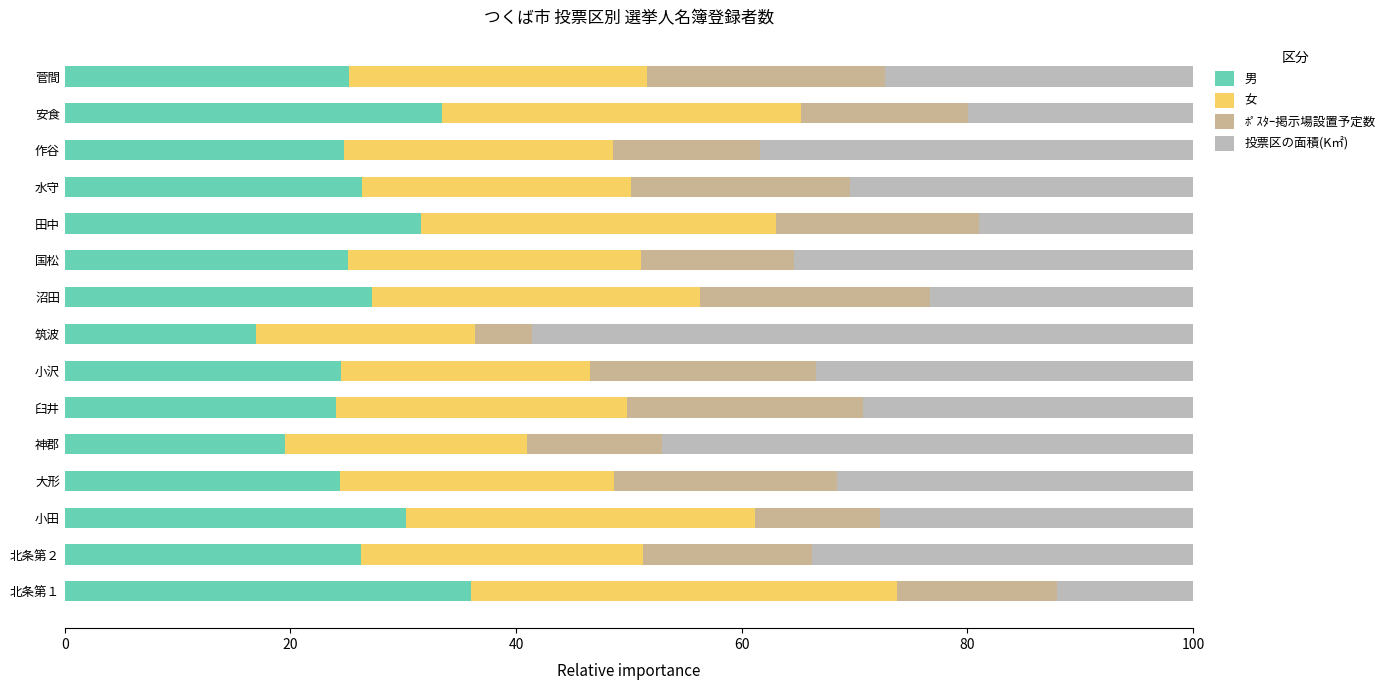

What is the sum of all 男 values?

395.5